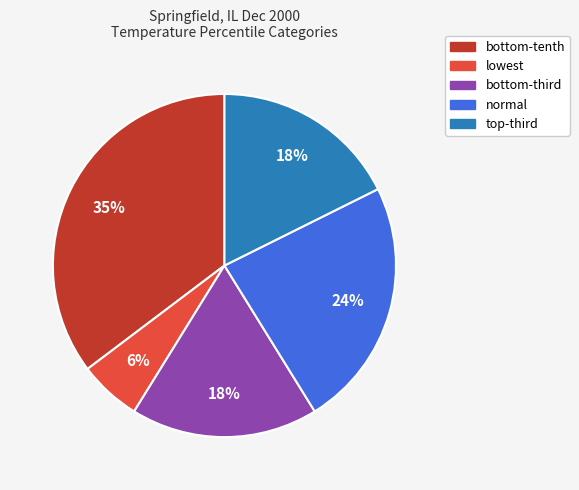

Does any single category account for the majority?

No